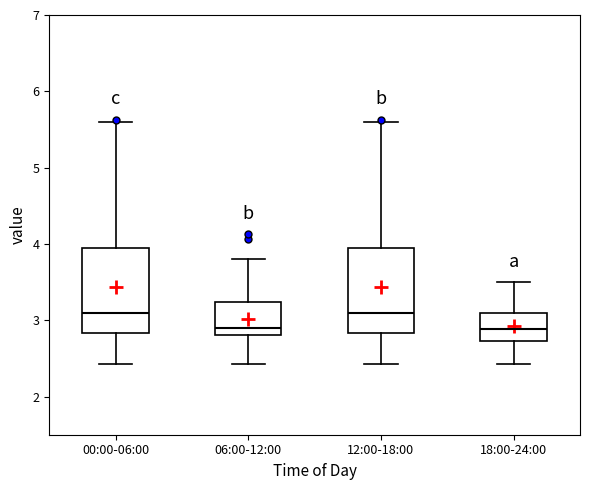

Reading left to right, transcribe this box plot: for each box, give where its median line is, the range the box spans, and where its two whiskers end, as read against the y-axis. The values are not printed on the chart, so give them approximately, as read against the axis.

00:00-06:00: median 3.1, box 2.8 to 3.9, whiskers 2.4 to 5.6
06:00-12:00: median 2.9, box 2.8 to 3.2, whiskers 2.4 to 3.8
12:00-18:00: median 3.1, box 2.8 to 3.9, whiskers 2.4 to 5.6
18:00-24:00: median 2.9, box 2.7 to 3.1, whiskers 2.4 to 3.5